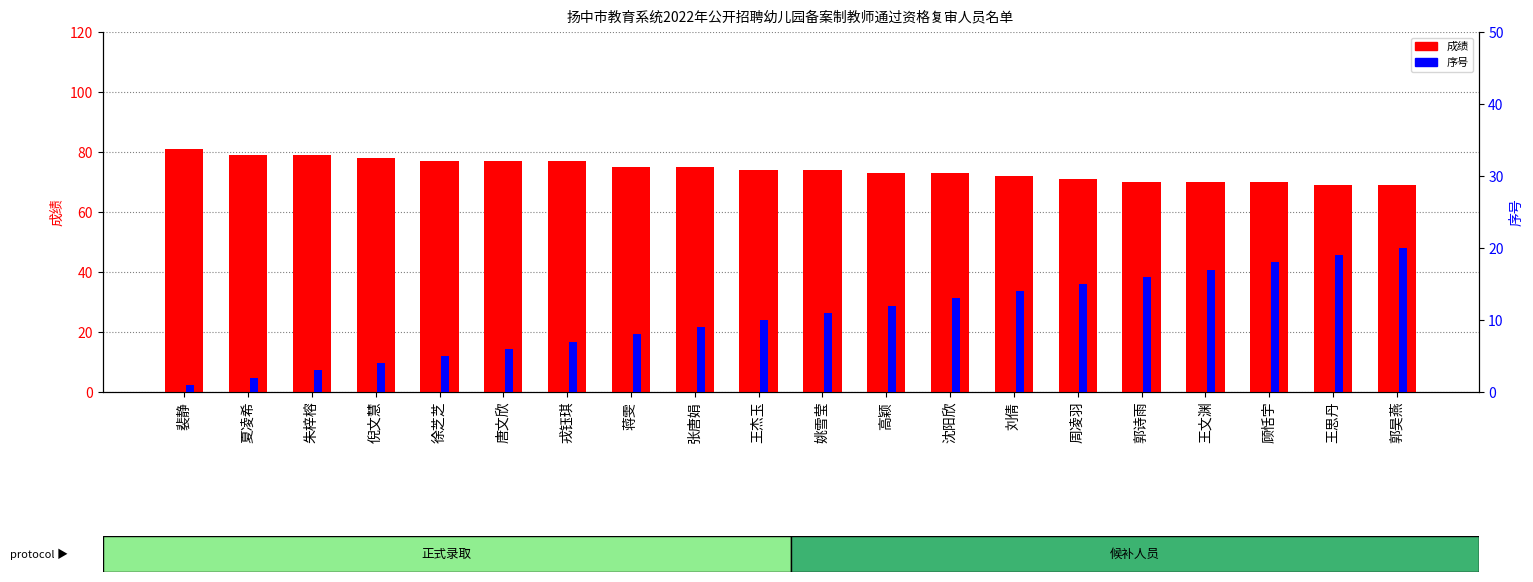

How many data points does each series have?

20